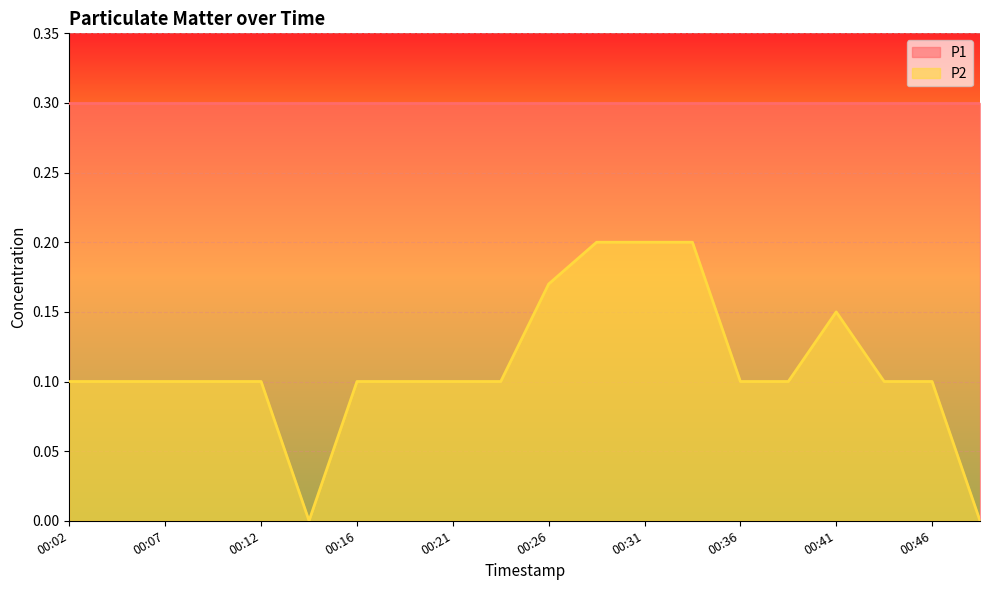

The value at 00:12 is 0.1. True or false?

True